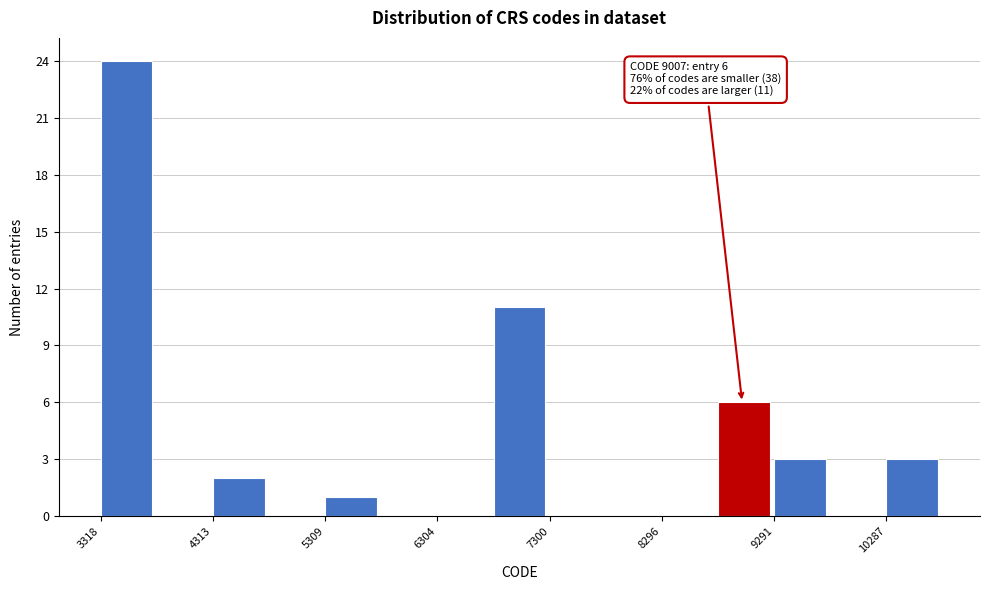

Which range on the x-axis has the tallest bar?

3300 to 3800